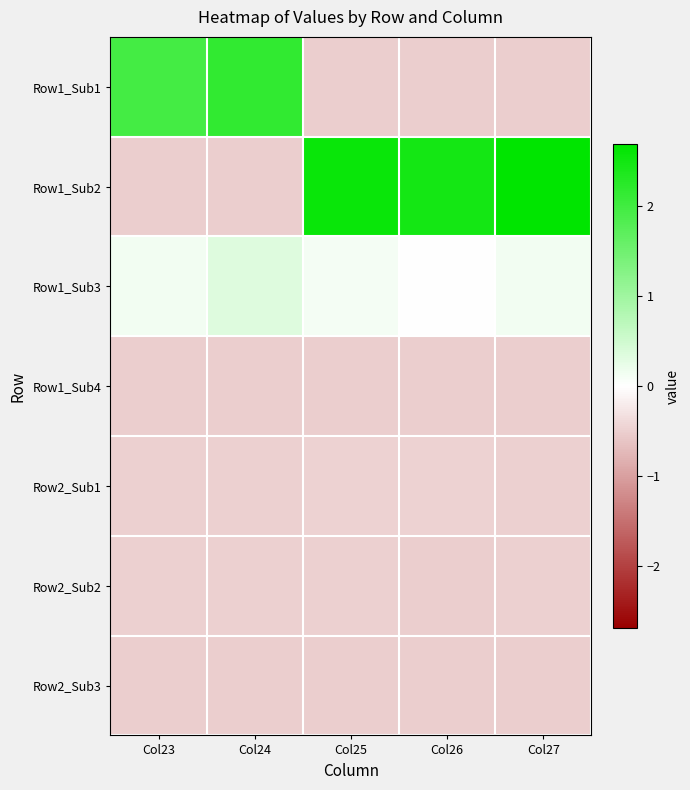

At which category is the sum across all series the highest?

Col27